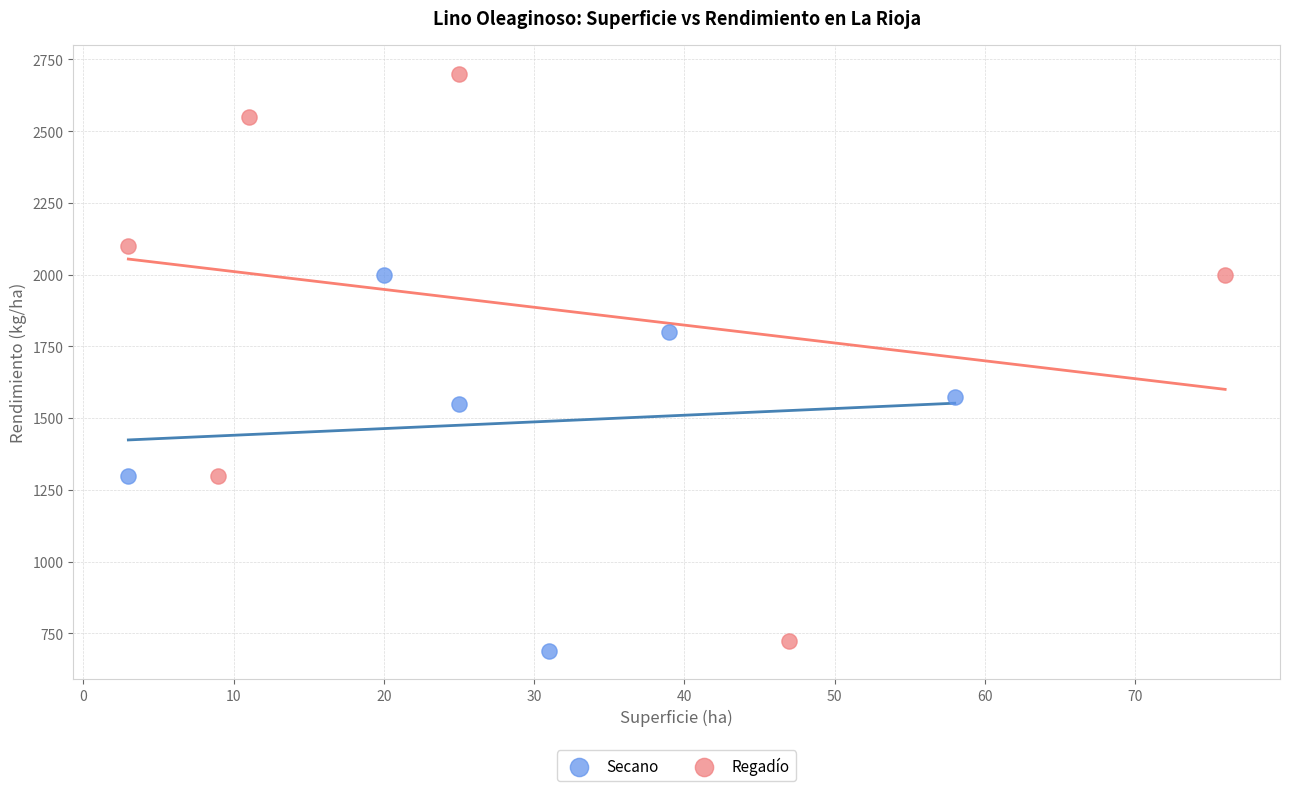

Which series contains the highest Y value?

Regadío